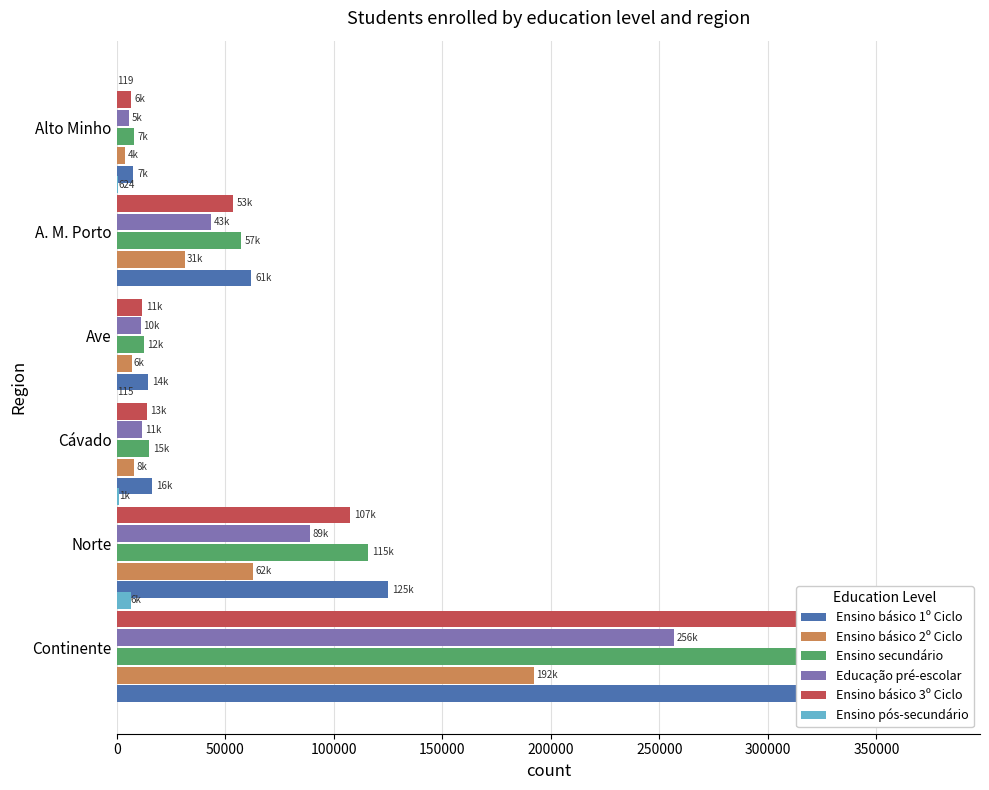

What is the difference between the maximum and minimum values in the Ensino básico 3º Ciclo series?

310858